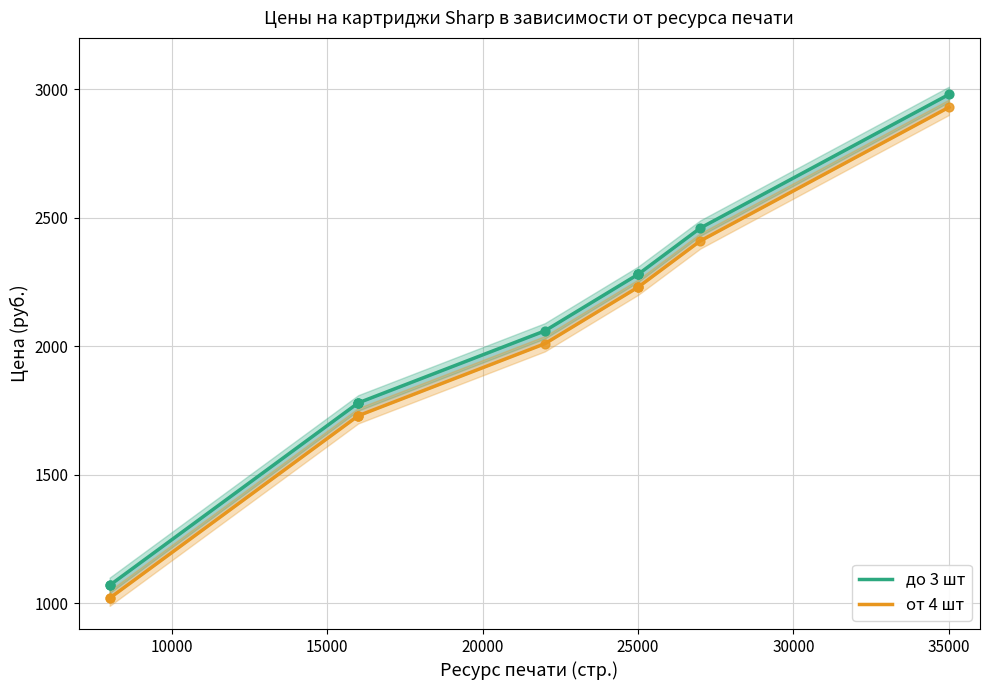

Which series has the largest Y range (max minus min)?

до 3 шт